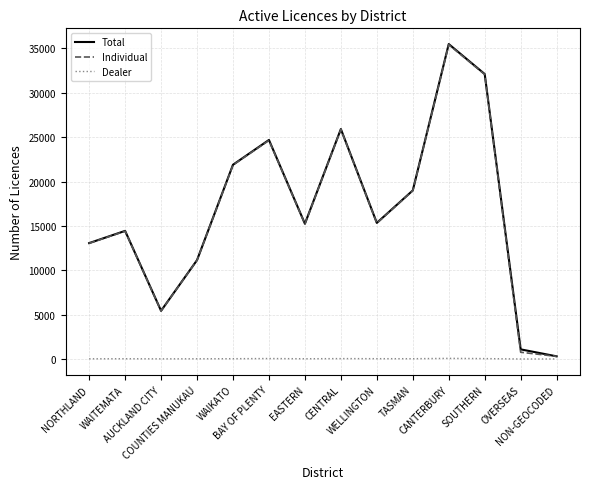

What is the total value across all series at NON-GEOCODED?

592